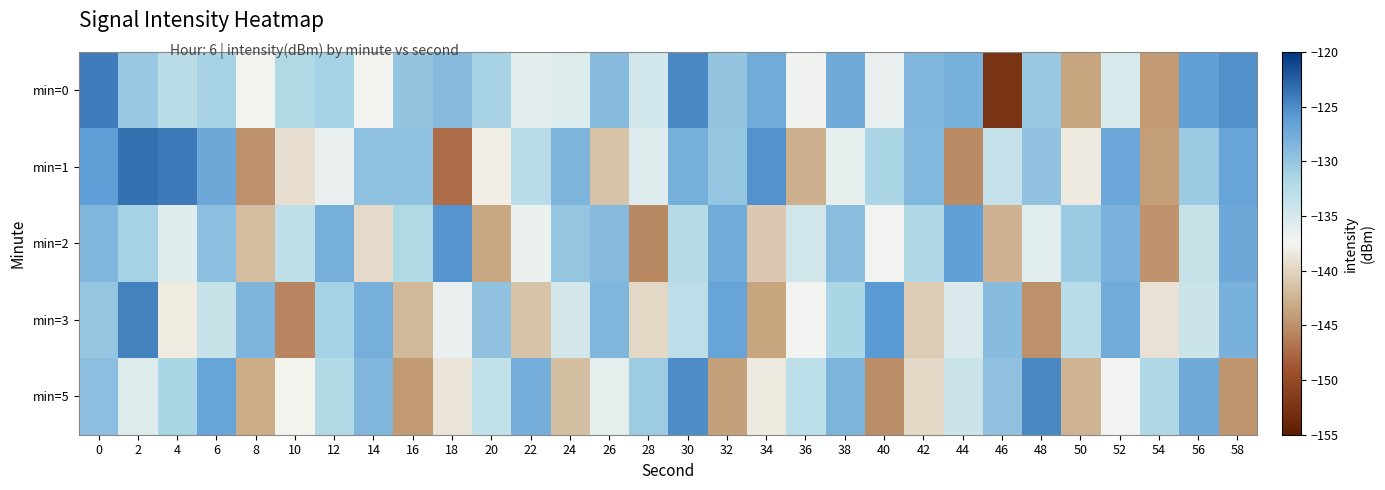

How many distinct data groups are displayed?

5